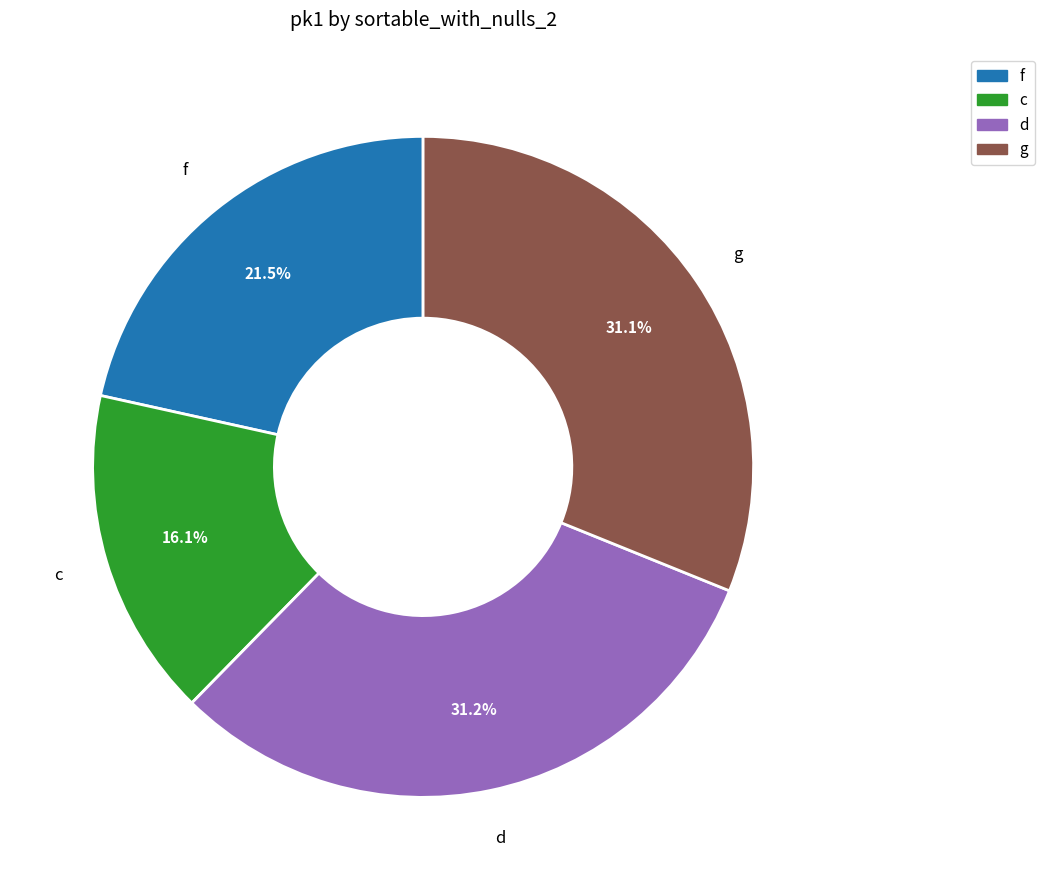

Between f and d, which is larger?

d